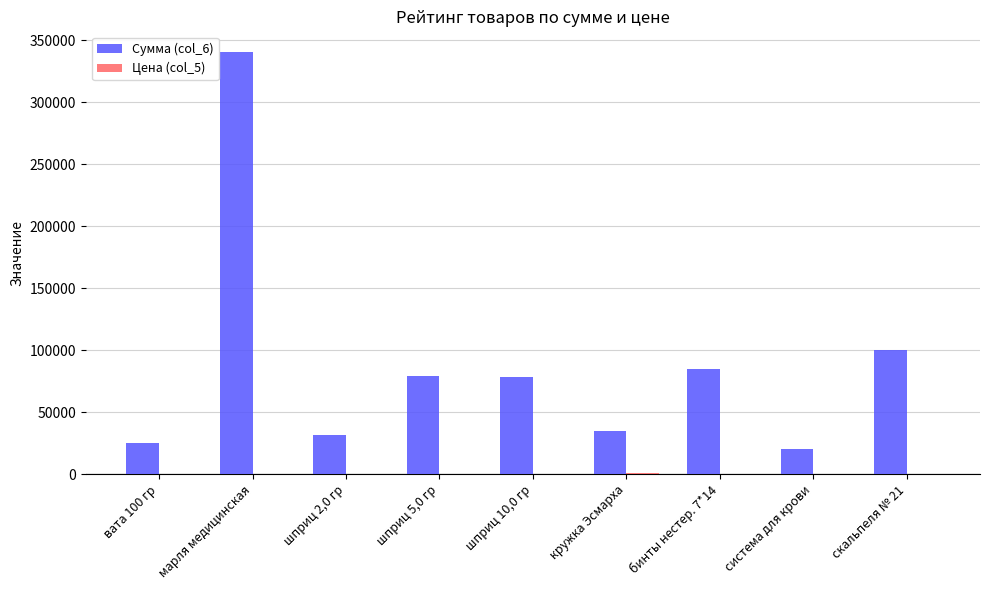

Which series has the largest total across all categories?

Сумма (col_6)